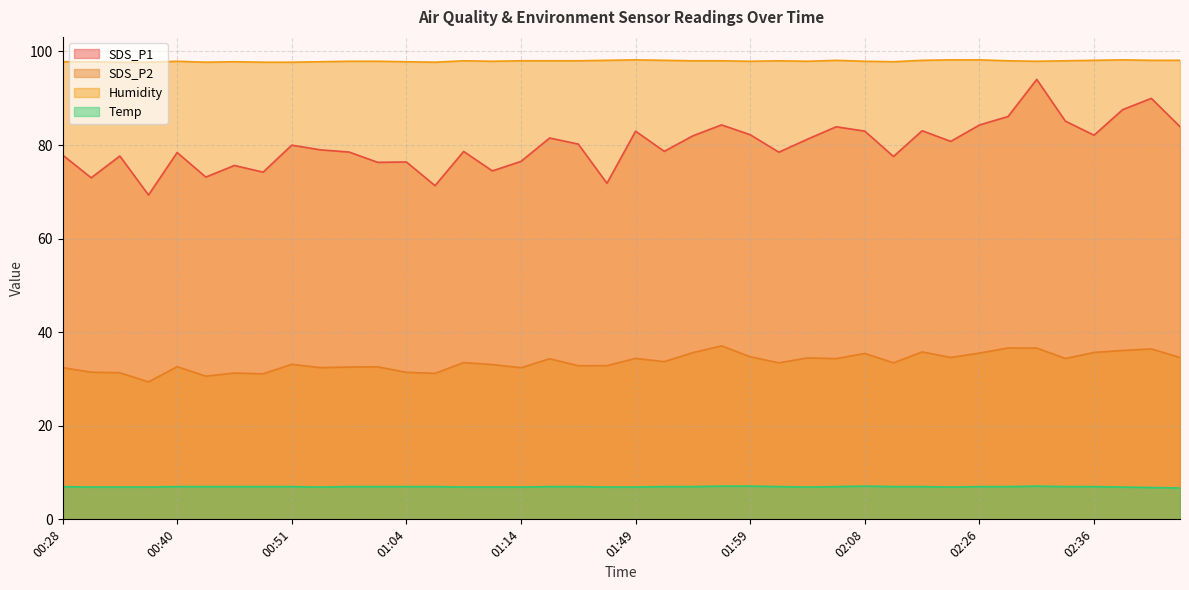

Reading left to right, what are all the values shown in this chart?

SDS_P1: 00:28=77.9	00:33=73.0	00:36=77.7	00:38=69.3	00:40=78.4	00:43=73.2	00:45=75.6	00:48=74.2	00:51=80.0	00:56=79.0	00:59=78.5	01:01=76.3	01:04=76.4	01:06=71.3	01:08=78.6	01:11=74.5	01:14=76.5	01:33=81.5	01:43=80.2	01:46=71.8	01:49=83.0	01:51=78.7	01:54=82.0	01:56=84.3	01:59=82.2	02:01=78.5	02:04=81.2	02:06=83.9	02:08=83.0	02:11=77.5	02:13=83.0	02:24=80.8	02:26=84.3	02:29=86.1	02:31=94.0	02:34=85.1	02:36=82.1	02:39=87.6	02:41=90.0	02:44=83.9
SDS_P2: 00:28=32.4	00:33=31.4	00:36=31.3	00:38=29.4	00:40=32.6	00:43=30.6	00:45=31.3	00:48=31.1	00:51=33.1	00:56=32.4	00:59=32.5	01:01=32.6	01:04=31.4	01:06=31.2	01:08=33.5	01:11=33.1	01:14=32.4	01:33=34.3	01:43=32.8	01:46=32.9	01:49=34.4	01:51=33.7	01:54=35.6	01:56=37.1	01:59=34.8	02:01=33.5	02:04=34.5	02:06=34.4	02:08=35.5	02:11=33.5	02:13=35.8	02:24=34.6	02:26=35.5	02:29=36.6	02:31=36.6	02:34=34.4	02:36=35.7	02:39=36.1	02:41=36.4	02:44=34.6
Humidity: 00:28=97.8	00:33=97.8	00:36=97.7	00:38=97.7	00:40=97.9	00:43=97.7	00:45=97.8	00:48=97.7	00:51=97.7	00:56=97.8	00:59=97.9	01:01=97.9	01:04=97.8	01:06=97.7	01:08=98.0	01:11=97.9	01:14=98.0	01:33=98.0	01:43=98.0	01:46=98.1	01:49=98.2	01:51=98.1	01:54=98.0	01:56=98.0	01:59=97.9	02:01=98.0	02:04=97.9	02:06=98.1	02:08=97.9	02:11=97.8	02:13=98.1	02:24=98.2	02:26=98.2	02:29=98.0	02:31=97.9	02:34=98.0	02:36=98.1	02:39=98.2	02:41=98.1	02:44=98.1
Temp: 00:28=7.0	00:33=6.9	00:36=6.9	00:38=6.9	00:40=7.0	00:43=7.0	00:45=7.0	00:48=7.0	00:51=7.0	00:56=6.9	00:59=7.0	01:01=7.0	01:04=7.0	01:06=7.0	01:08=6.9	01:11=6.9	01:14=6.9	01:33=7.0	01:43=7.0	01:46=6.9	01:49=6.9	01:51=7.0	01:54=7.0	01:56=7.1	01:59=7.1	02:01=7.0	02:04=6.9	02:06=7.0	02:08=7.1	02:11=7.0	02:13=7.0	02:24=6.9	02:26=7.0	02:29=7.0	02:31=7.1	02:34=7.0	02:36=7.0	02:39=6.9	02:41=6.8	02:44=6.7